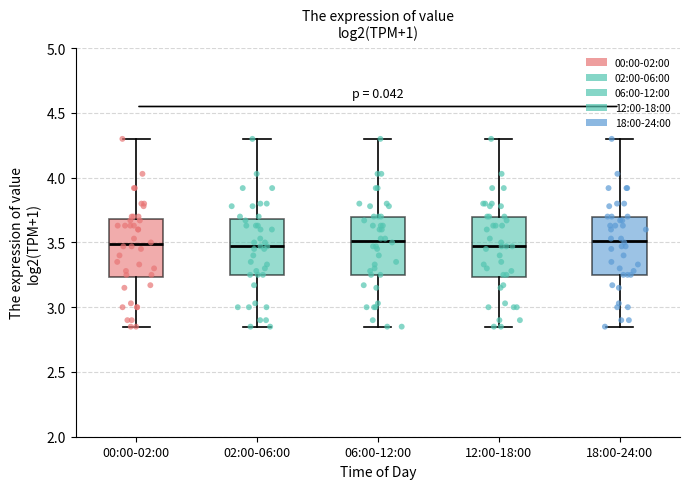

Reading left to right, transcribe this box plot: for each box, give where its median line is, the range the box spans, and where its two whiskers end, as read against the y-axis. The values are not printed on the chart, so give them approximately, as read against the axis.

00:00-02:00: median 3.50, box 3.25 to 3.70, whiskers 2.85 to 4.30
02:00-06:00: median 3.45, box 3.25 to 3.70, whiskers 2.85 to 4.30
06:00-12:00: median 3.50, box 3.25 to 3.70, whiskers 2.85 to 4.30
12:00-18:00: median 3.45, box 3.25 to 3.70, whiskers 2.85 to 4.30
18:00-24:00: median 3.50, box 3.25 to 3.70, whiskers 2.85 to 4.30